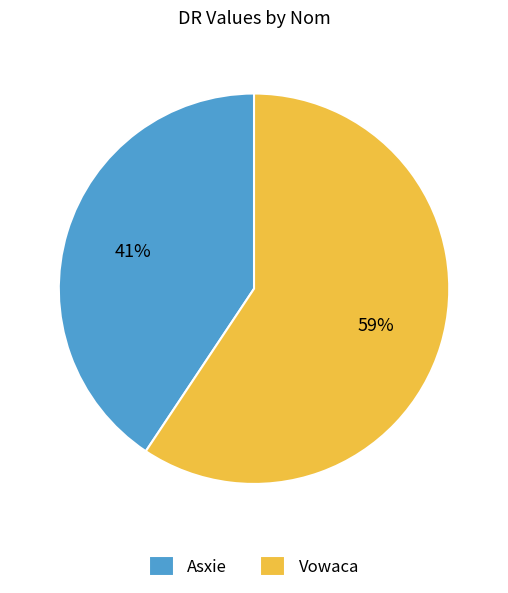

What percentage is the Asxie slice, to the nearest percent?

41%